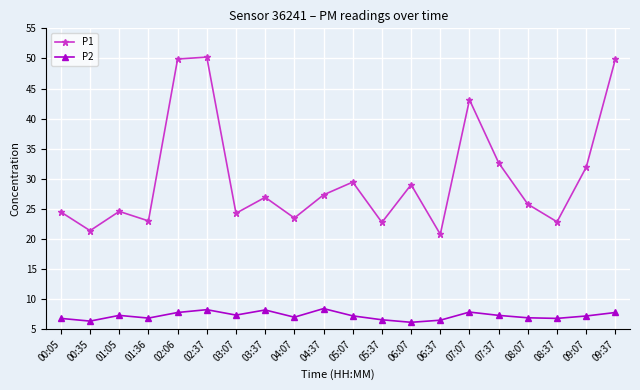

The P2 series shows 11.1 at 07:37. True or false?

False